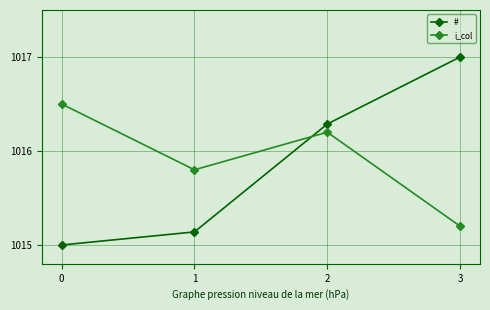

After their last crossing, which series has the higher values: i_col or #?

#